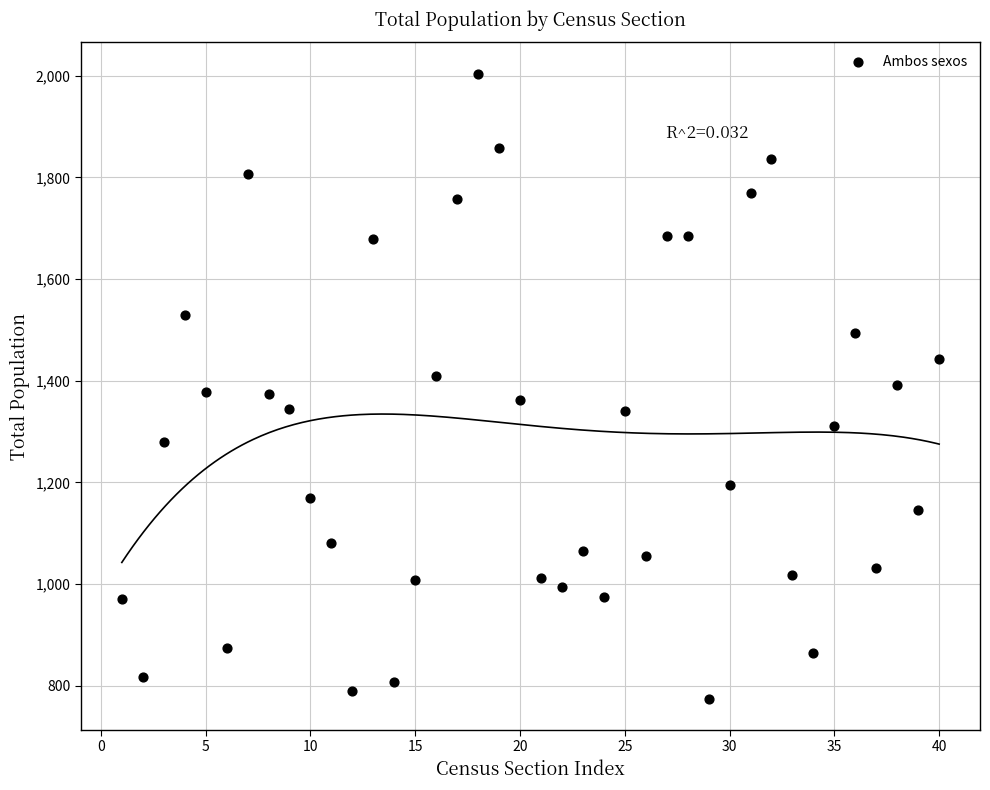

What is the range of X values (max minus min)?

39